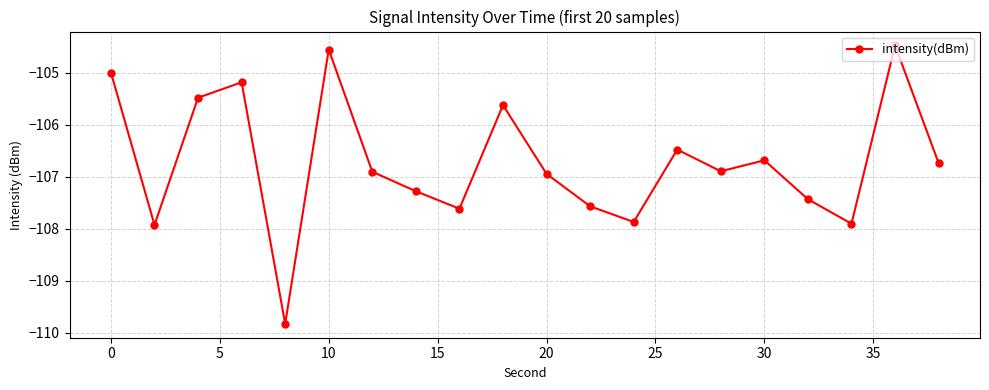

True or false: the data has more than 2 interior local peaks.

True